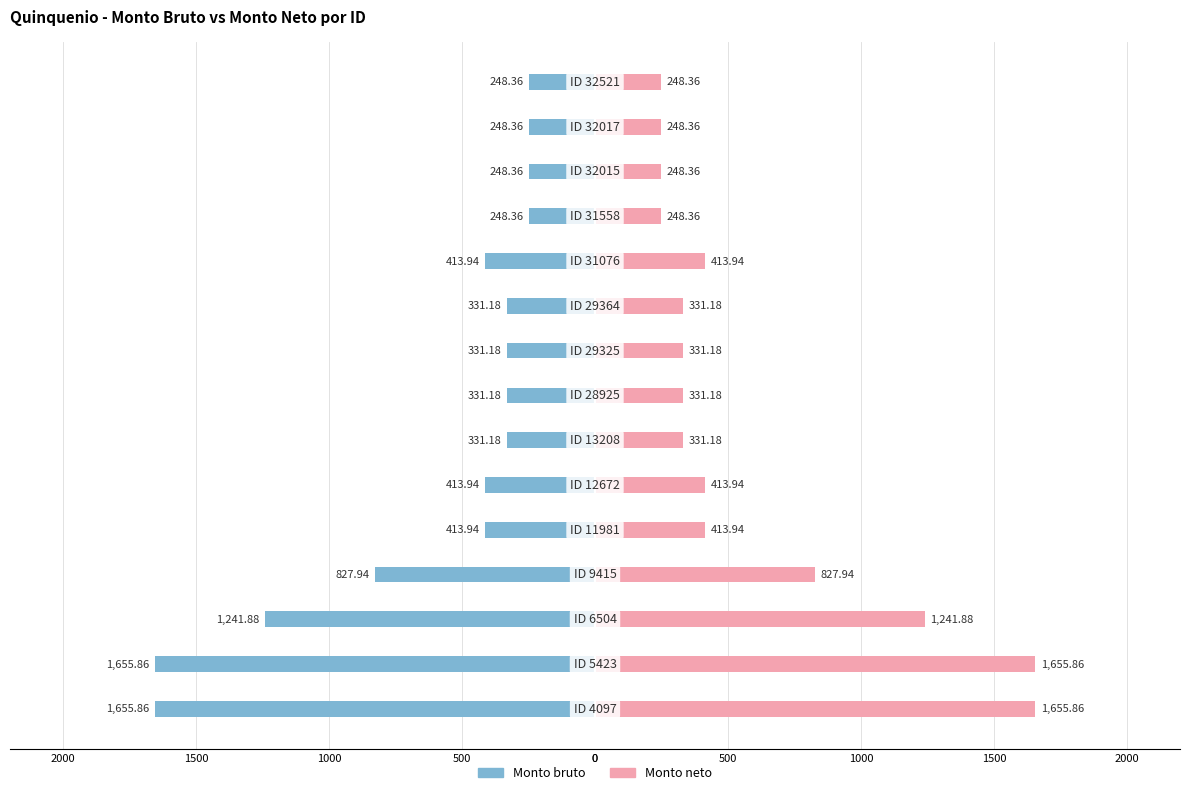

What is the difference between the second highest and second lowest values in the Monto neto series?

1407.5